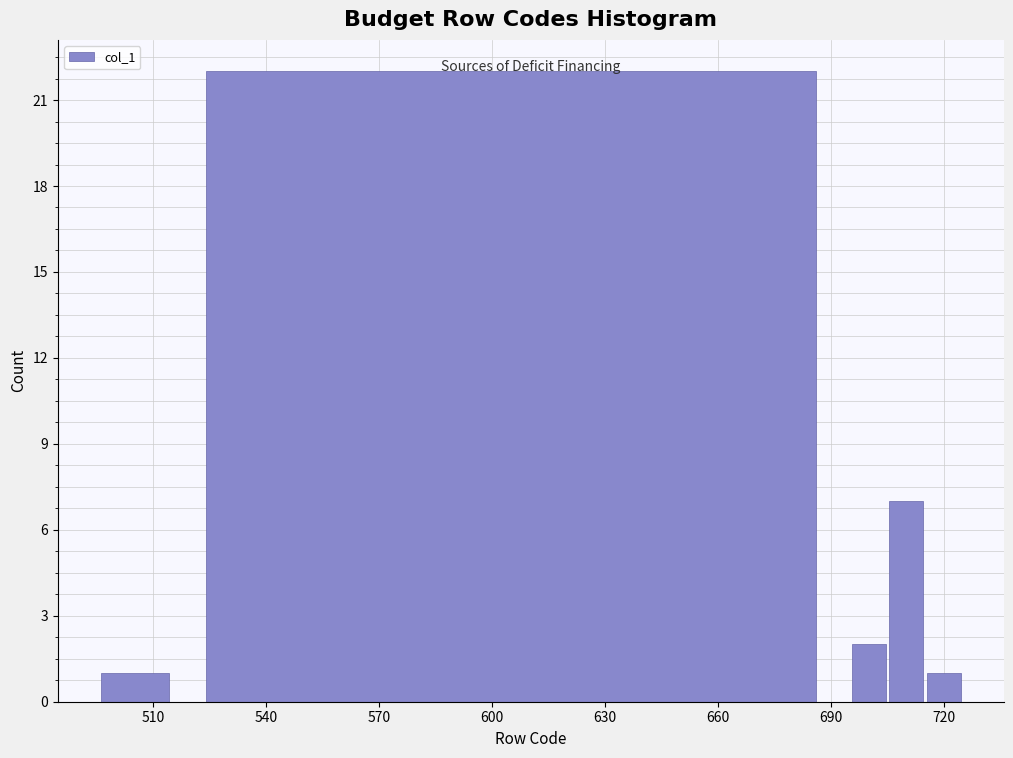

Read against the x-axis, roughly where is the centre of the tallest bar?

605